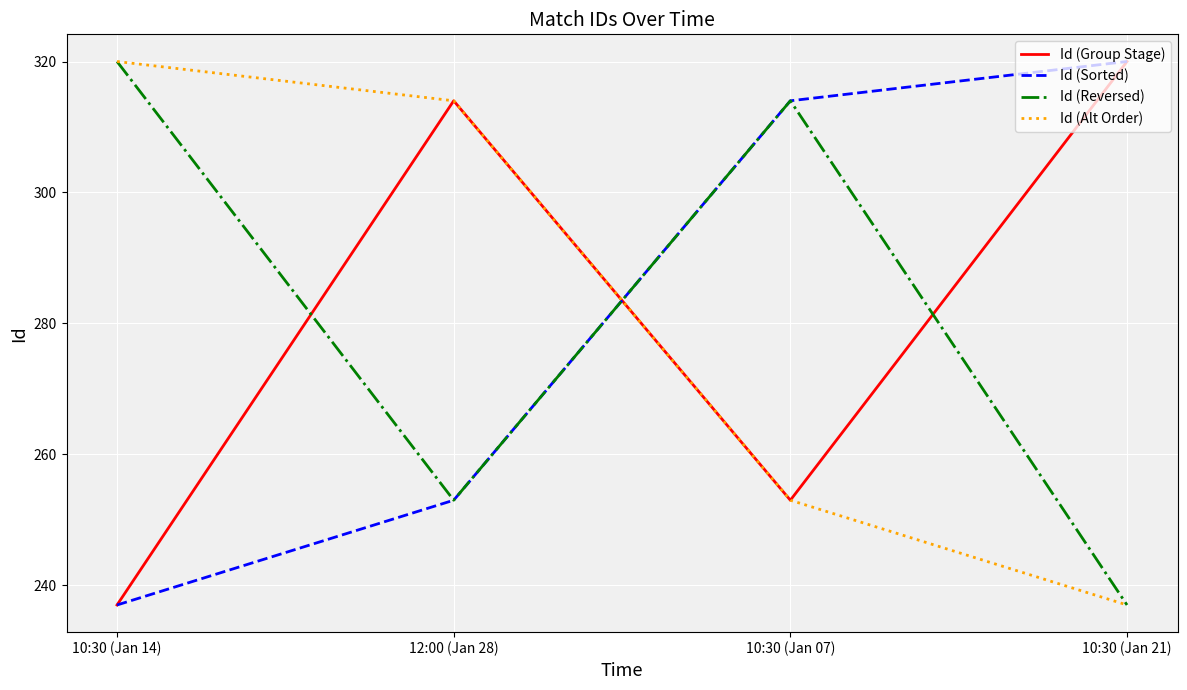

The value of Id (Group Stage) at 10:30 (Jan 21) is 570. True or false?

False